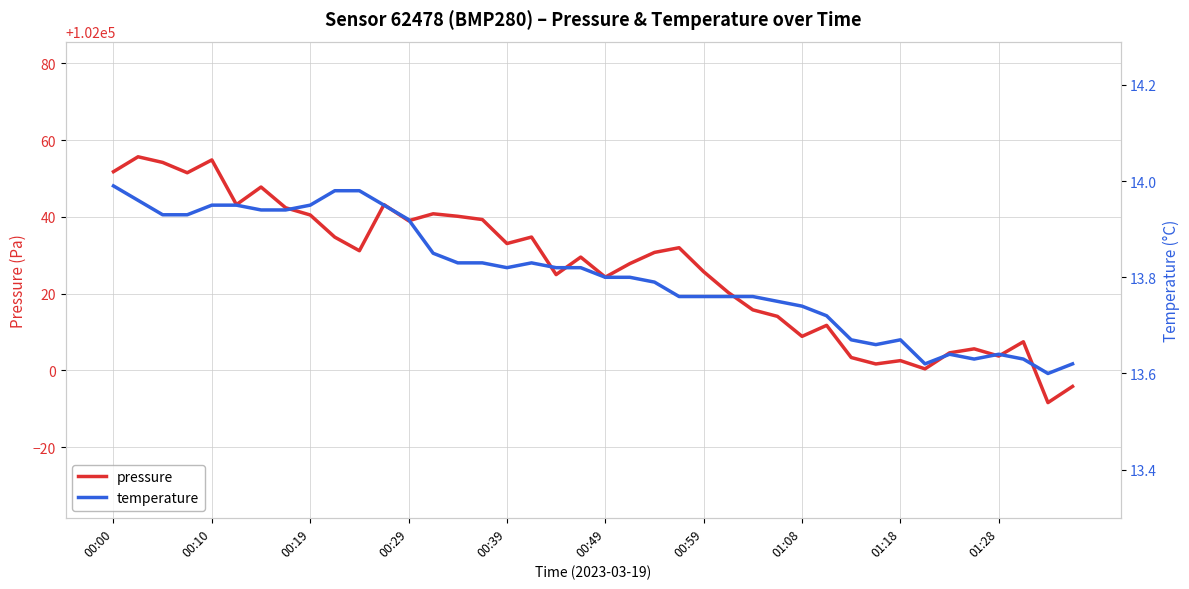

True or false: pressure and temperature intersect in this chart.

False